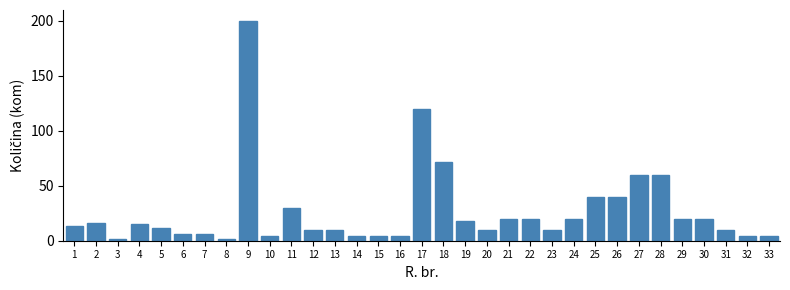

True or false: the data shows 2 at 31.

False